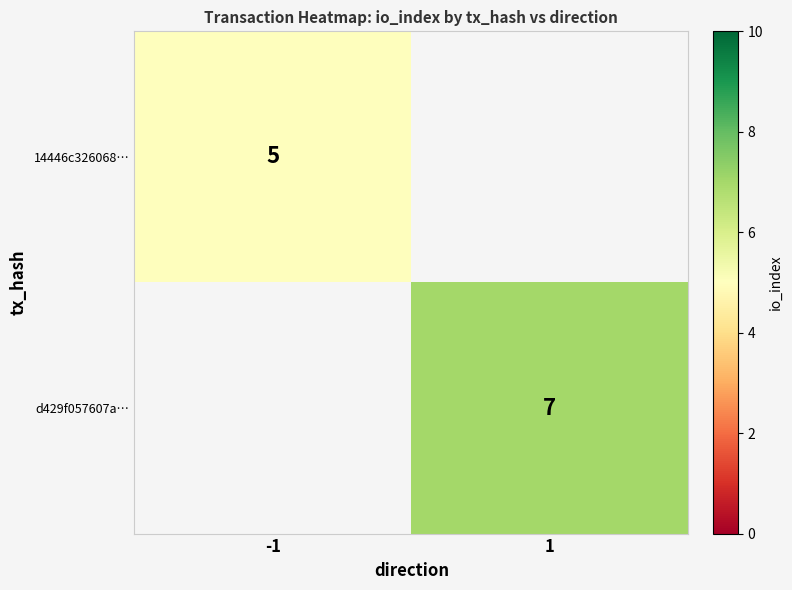

What is the minimum value shown in the chart?

5.0